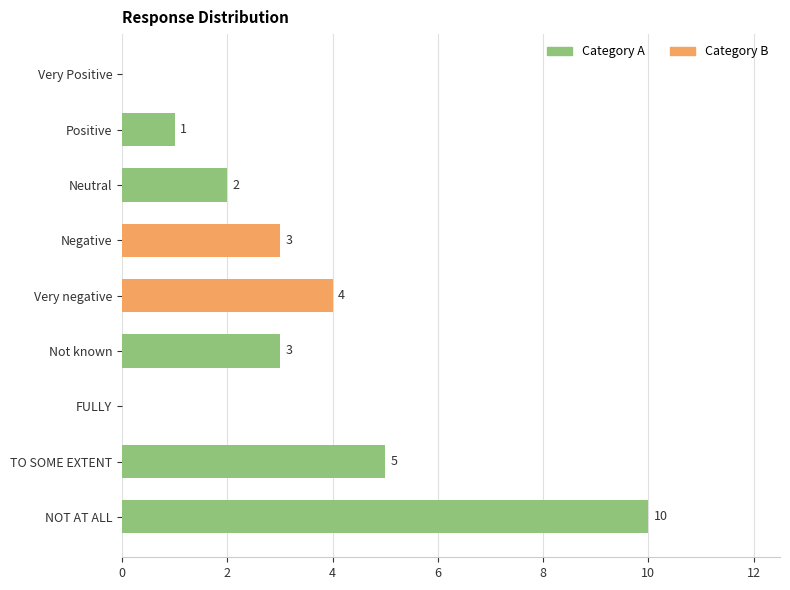

Reading top to bottom, transcribe all the data shown in this chart.

Very Positive=0	Positive=1	Neutral=2	Negative=3	Very negative=4	Not known=3	FULLY=0	TO SOME EXTENT=5	NOT AT ALL=10